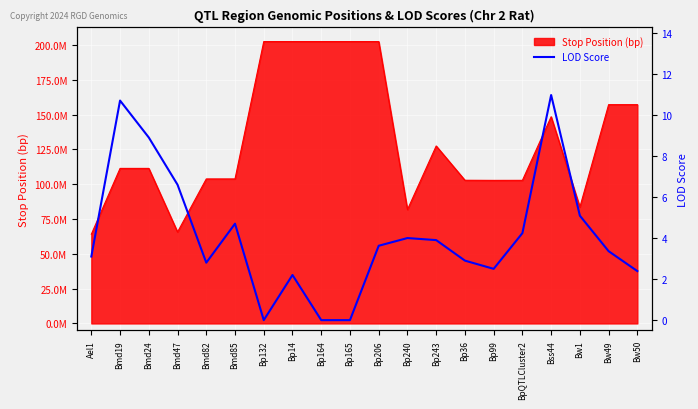

How many data points are less than 3?

8